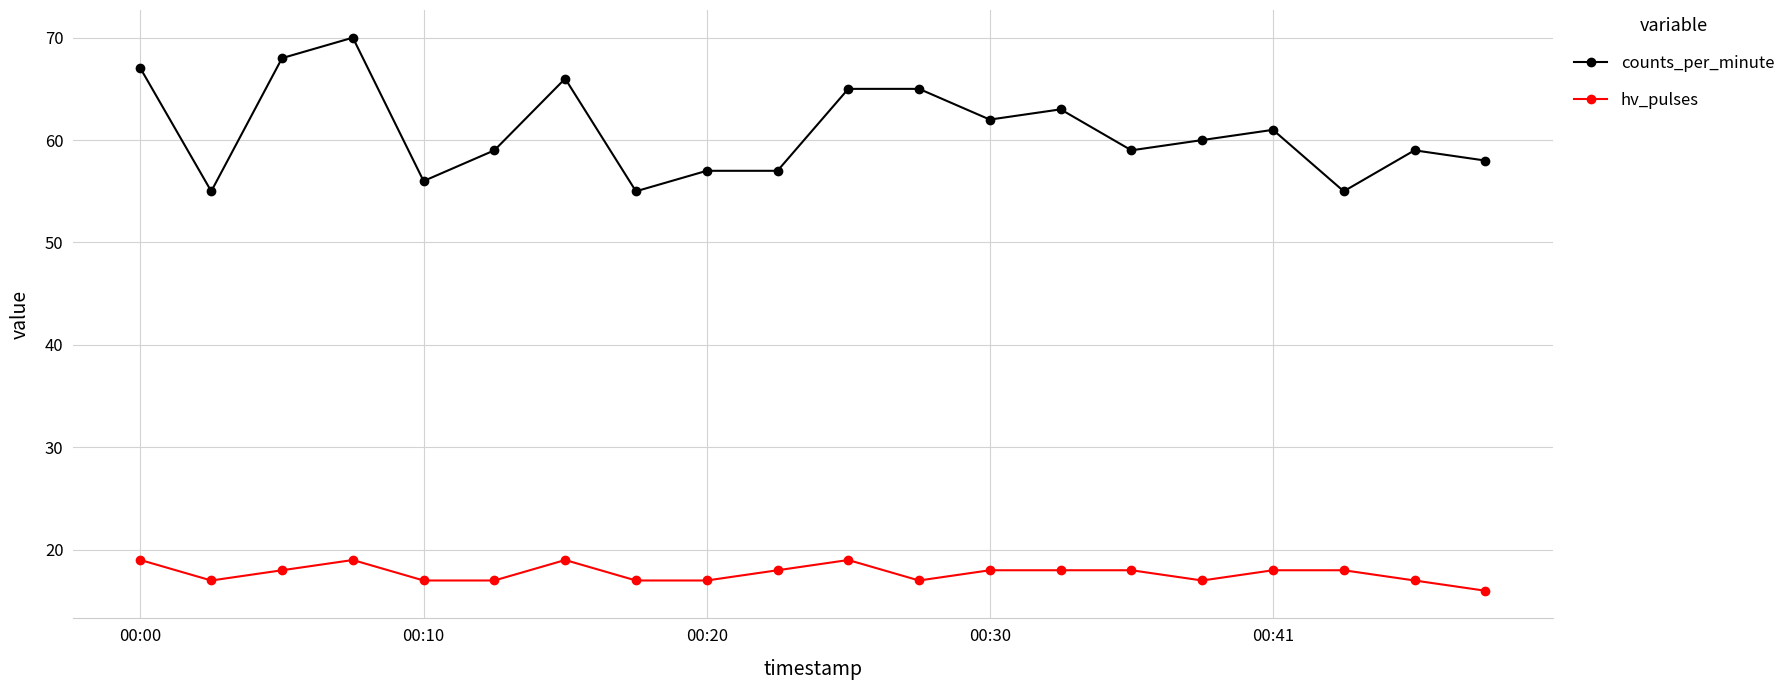

What is the maximum value for hv_pulses?

19